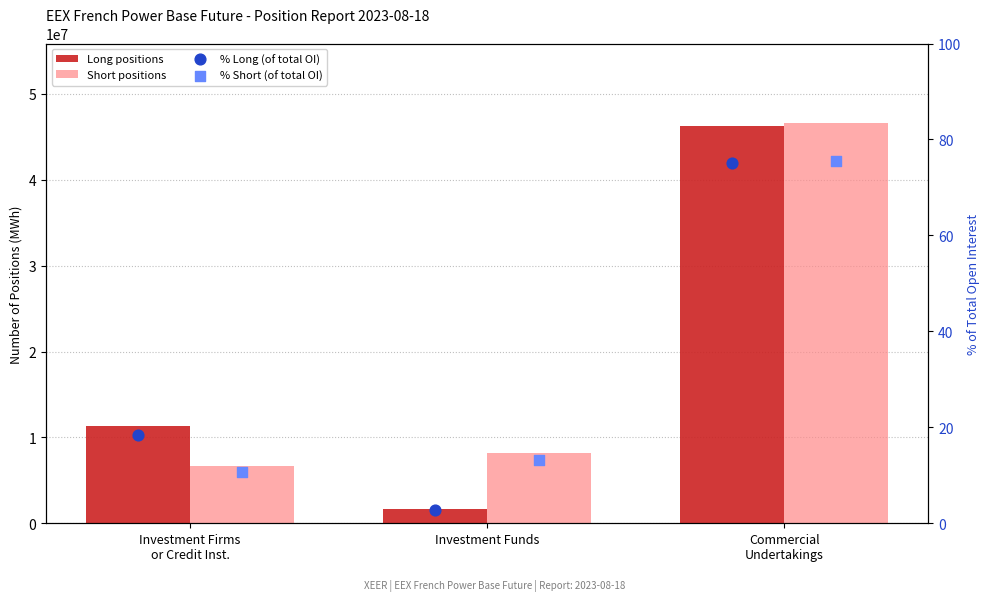

Which series reaches the minimum Y coordinate?

% Long (of total OI)